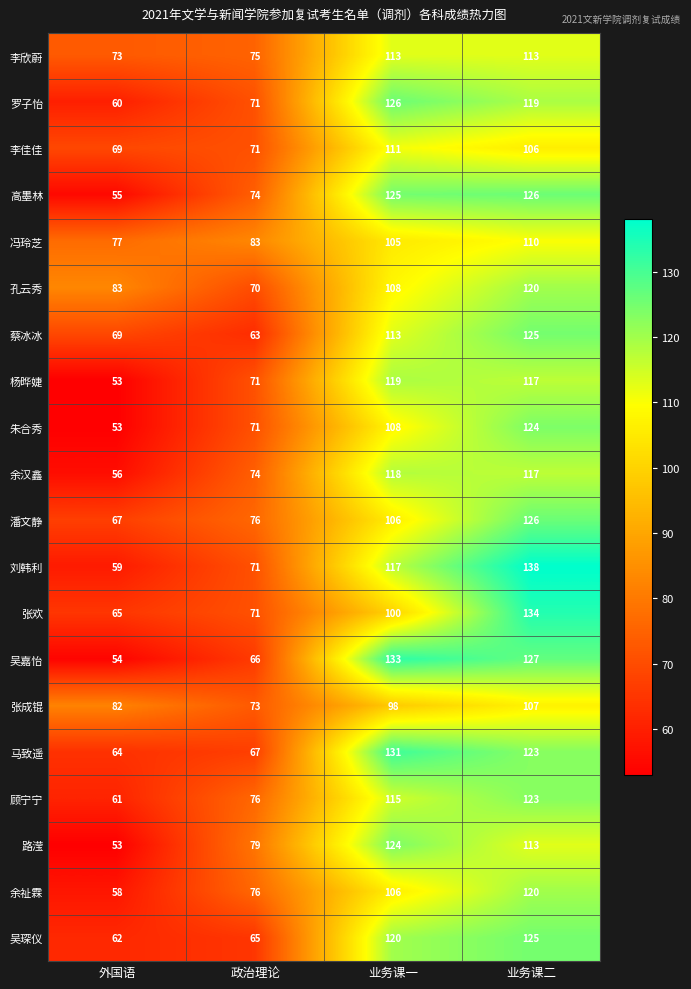

The 冯玲芝 series shows 83 at 政治理论. True or false?

True